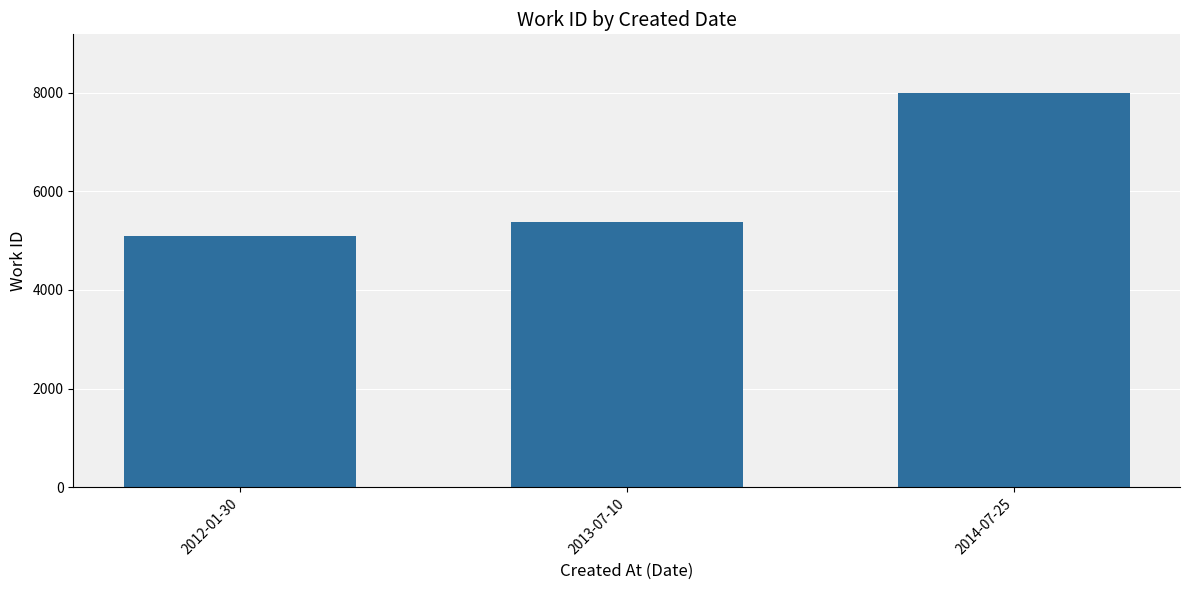

How many bars are there in total?

3